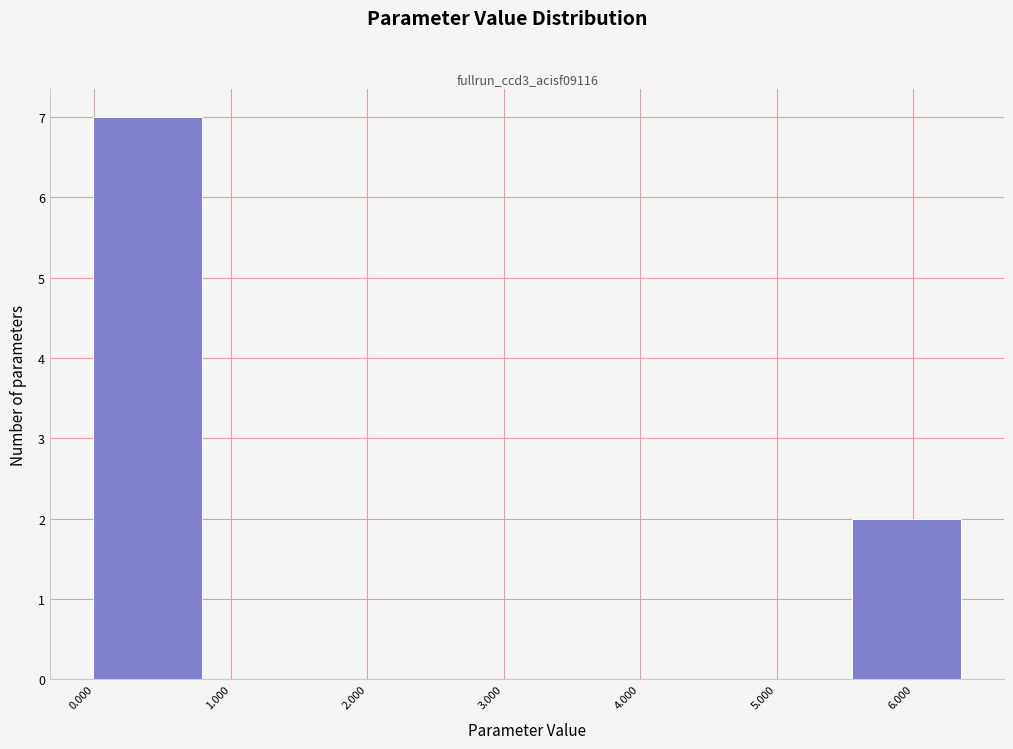

How tall is the bar that spans 0.0 to 0.8 on the x-axis? Neither the bar edges nor the heights are printed on the chart, so give them approximately, as read against the axes.

7